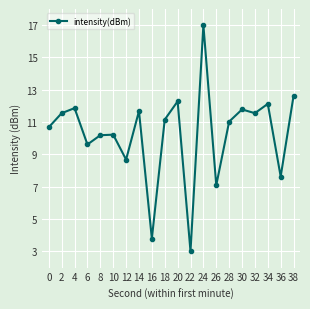

At which category does the data reach its first local valley?

6